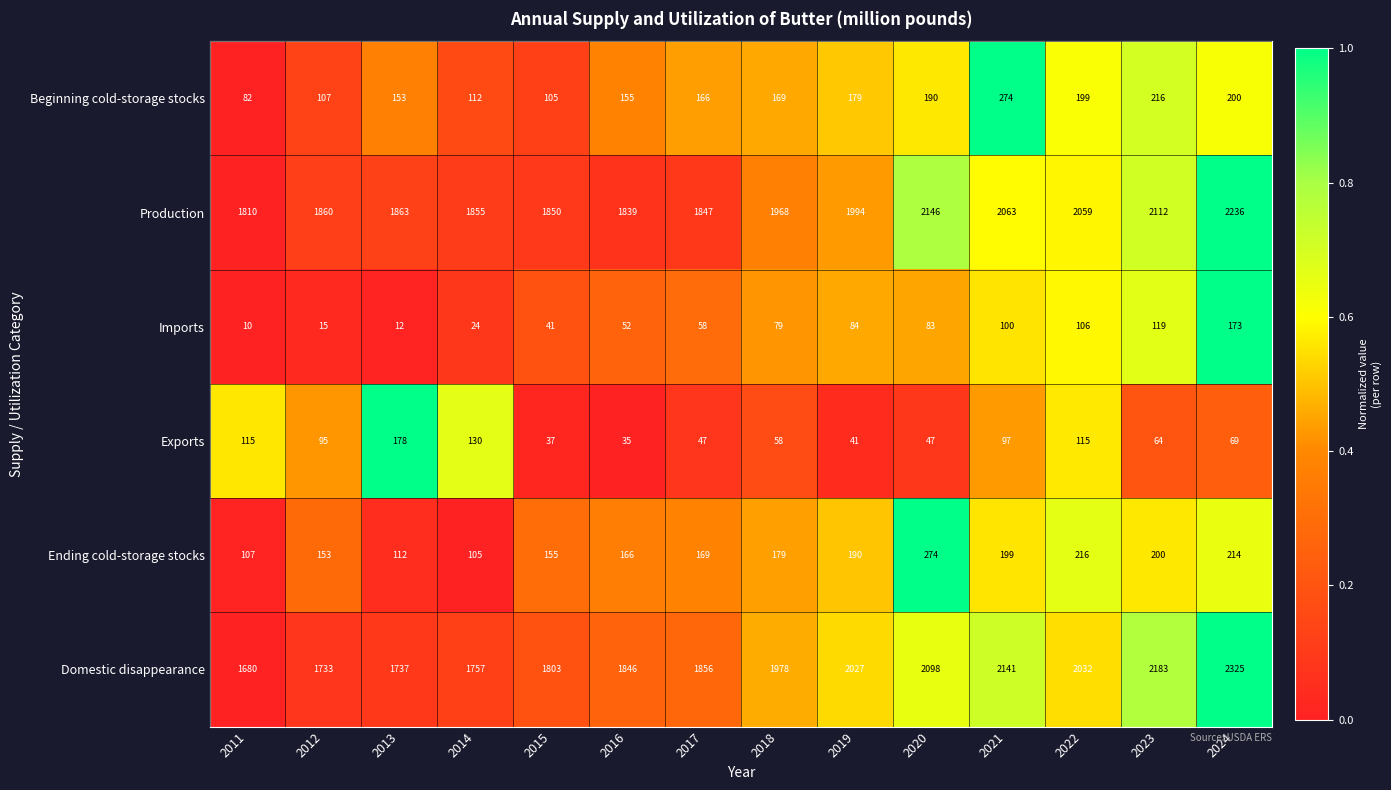

How many data points does each series have?

14